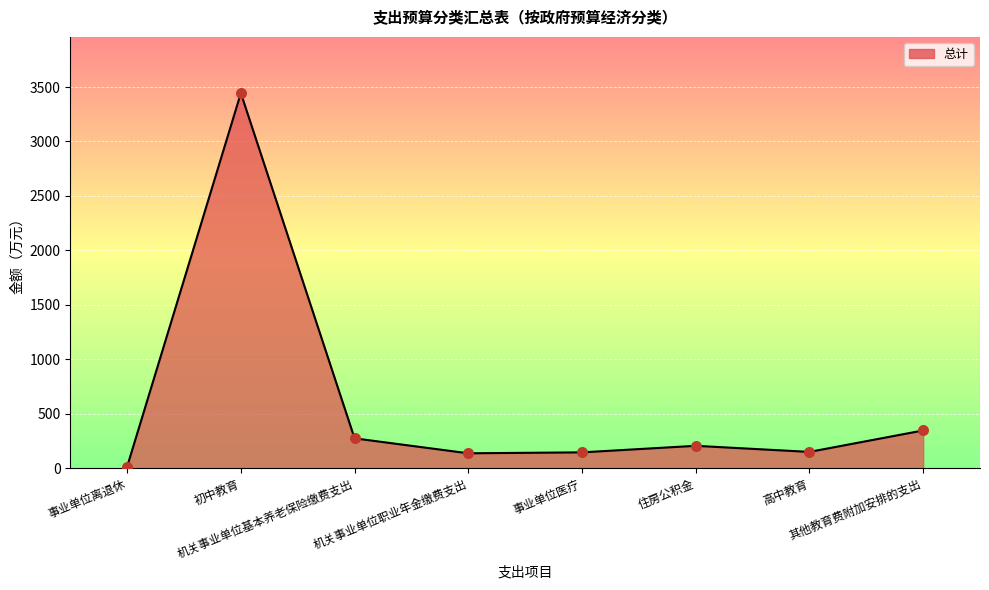

What is the change in value from 机关事业单位职业年金缴费支出 to 高中教育?

+12.8